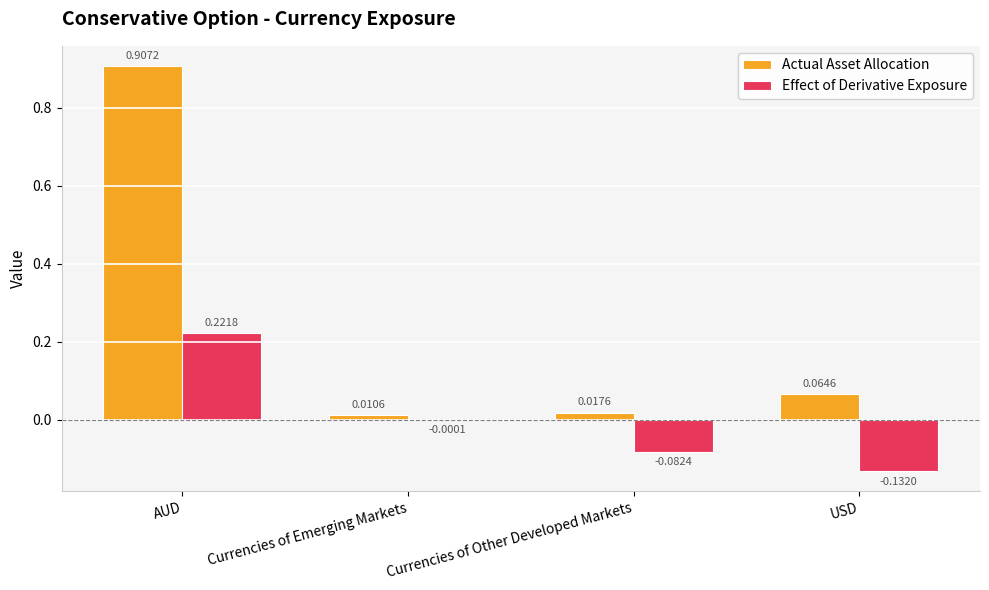

How many categories are shown in the chart?

4